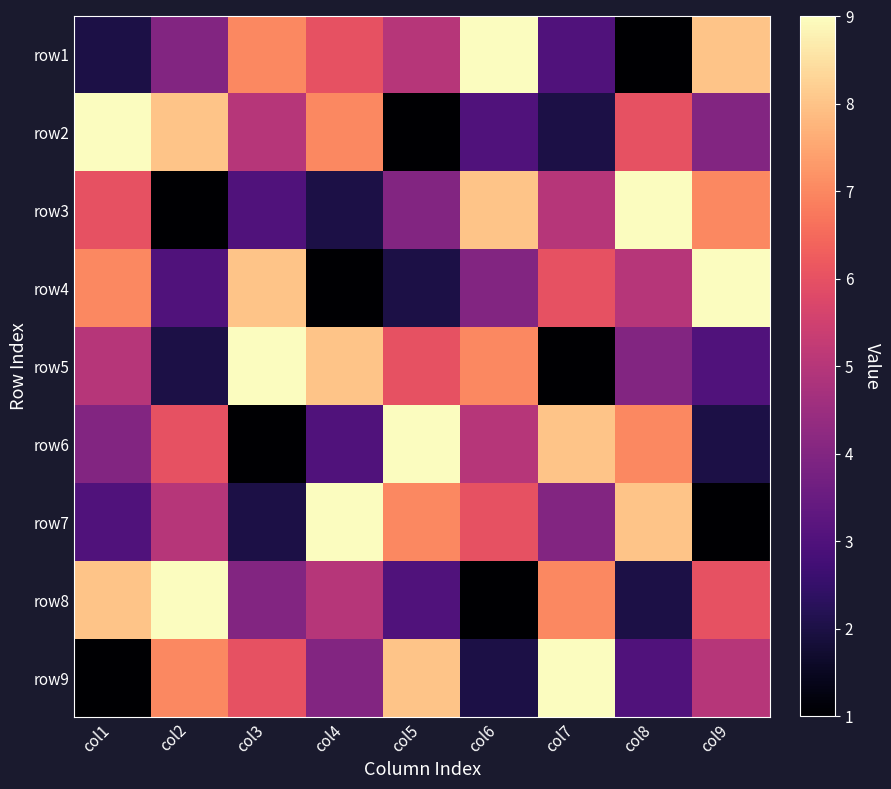

How many distinct data groups are displayed?

9